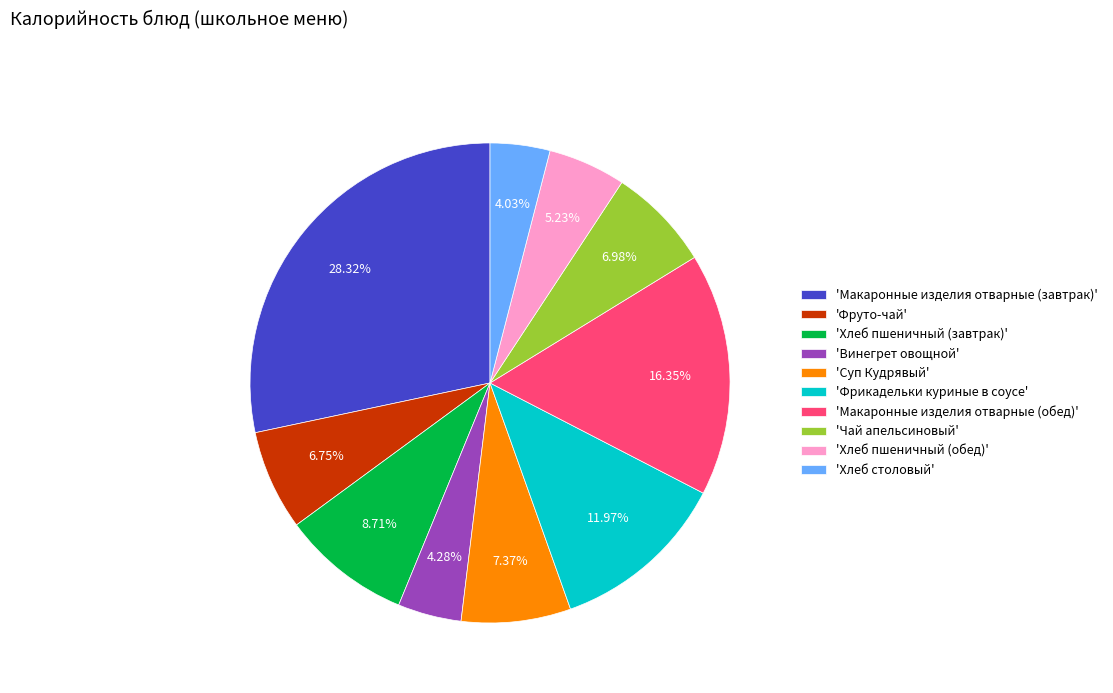

Is the sum of 'Фруто-чай' and 'Чай апельсиновый' greater than half?

No